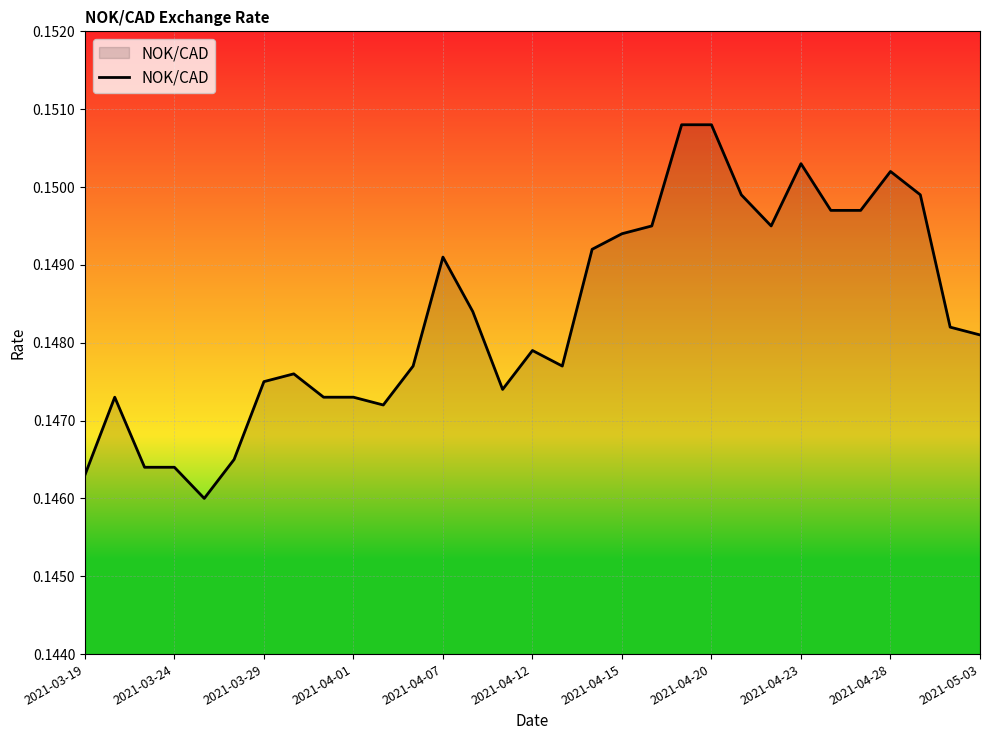

How many lines are shown in the chart?

1